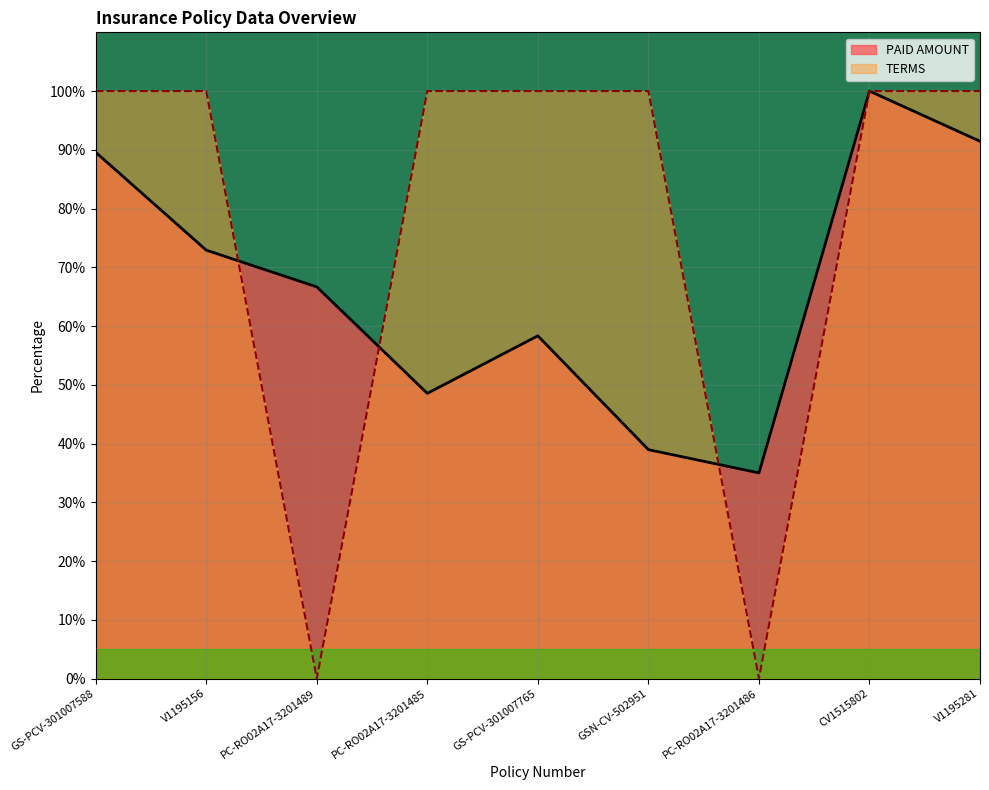

What is the difference between the PAID AMOUNT values at V1195156 and PC-RO02A17-3201489?

6.2